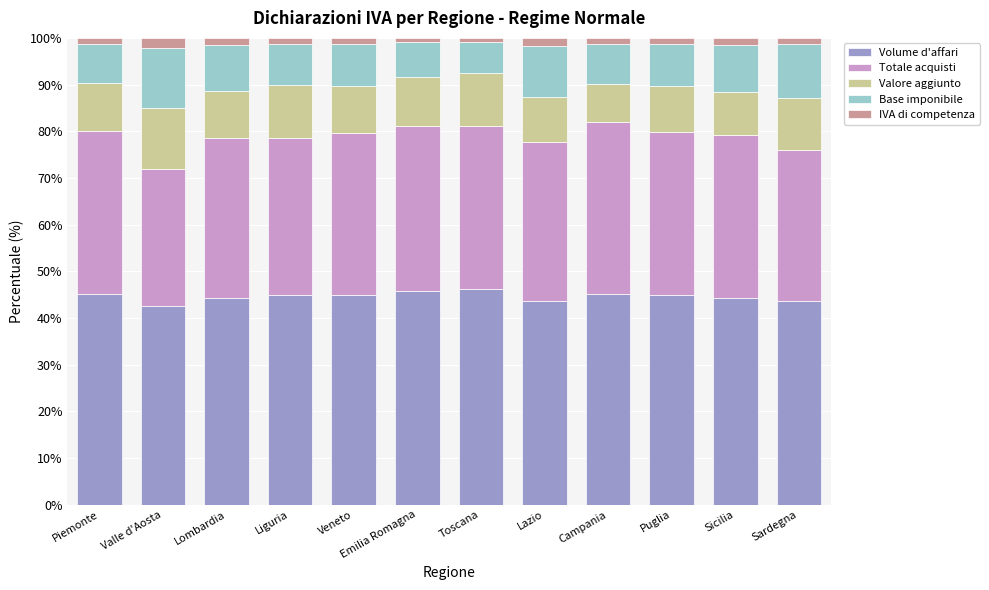

What is the difference between the second highest and minimum values in the Volume d'affari series?

3.3